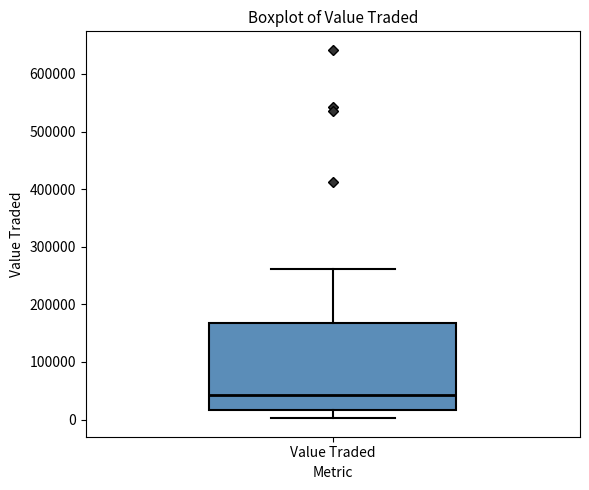

Transcribe this box plot: give where the median line is, the range the box spans, and where the two whiskers end, as read against the y-axis. The values are not printed on the chart, so give them approximately, as read against the axis.

median 40000, box 20000 to 170000, whiskers 0 to 260000